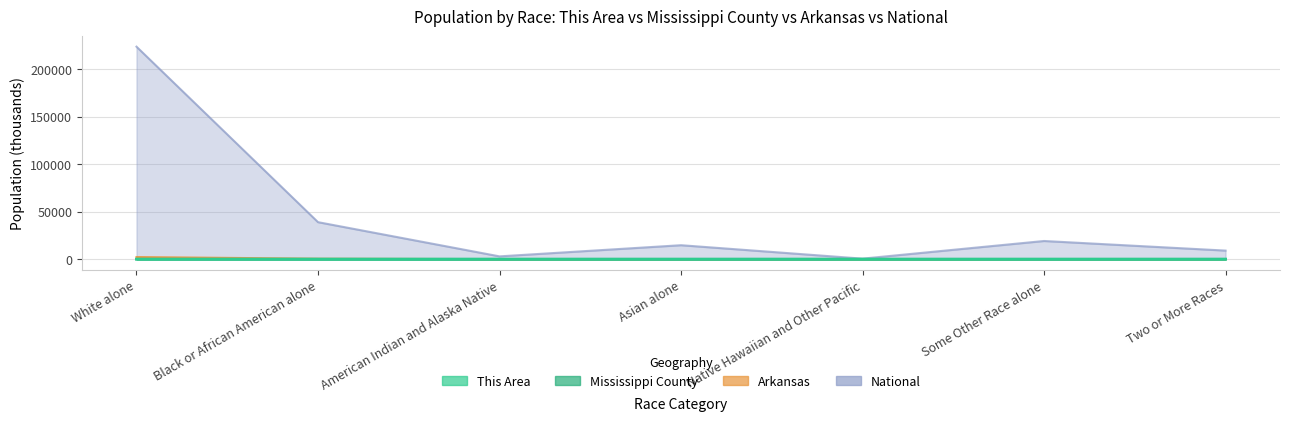

What is the difference between the second highest and minimum values in the National series?

38389.3